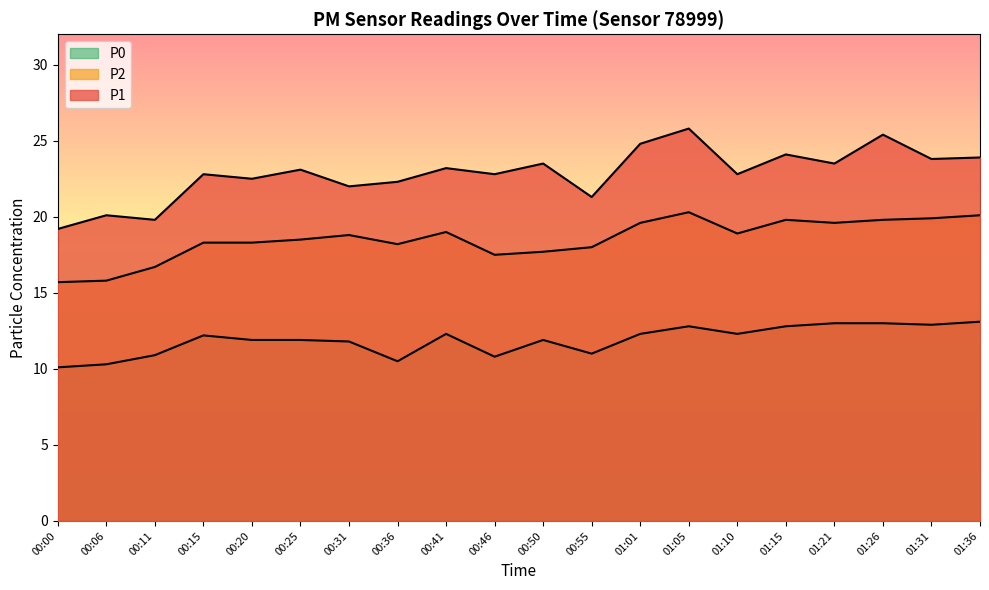

Is the value of P0 at 00:46 greater than the value of P1 at 01:01?

No